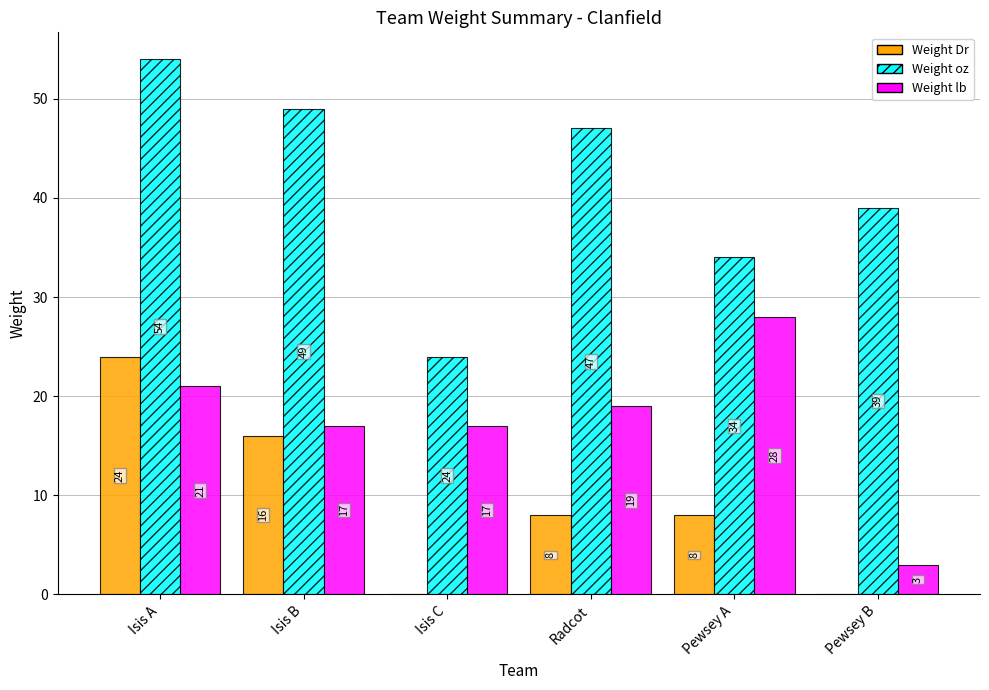

What are all the series names shown in the legend?

Weight Dr, Weight oz, Weight lb